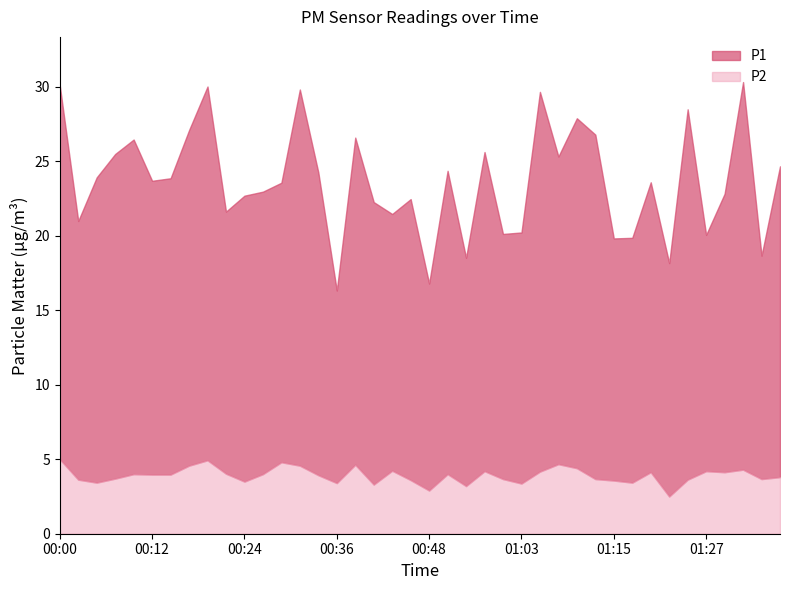

Where does the P2 series first go above 3?

00:00